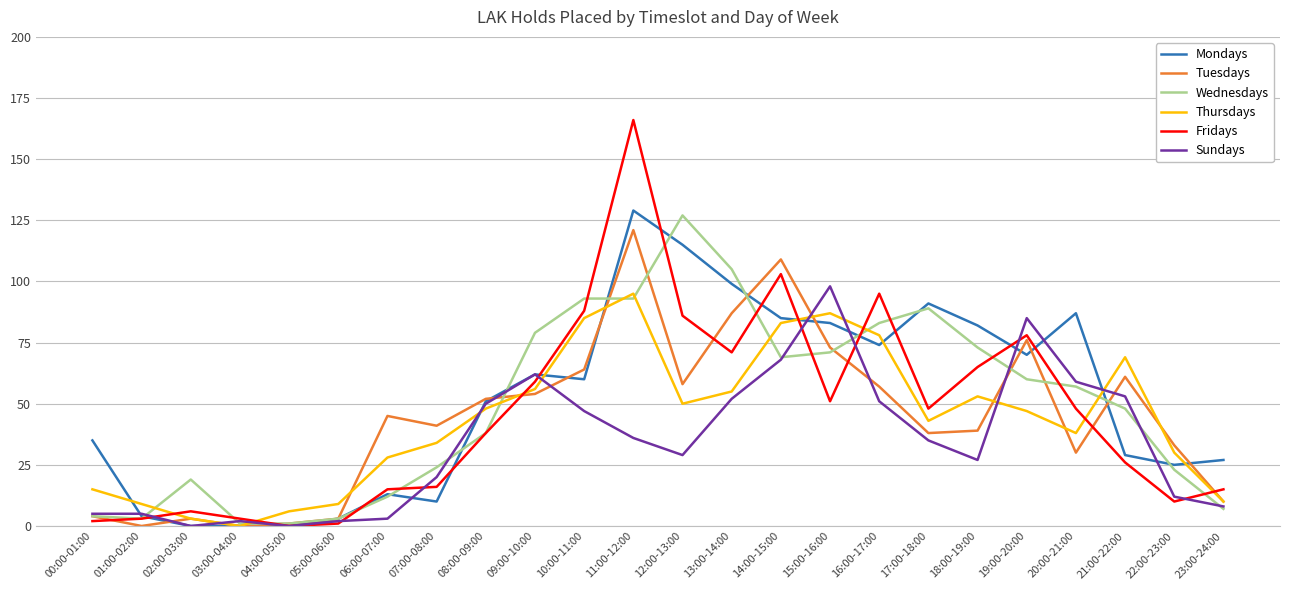

How many times do Fridays and Thursdays cross each other?

7